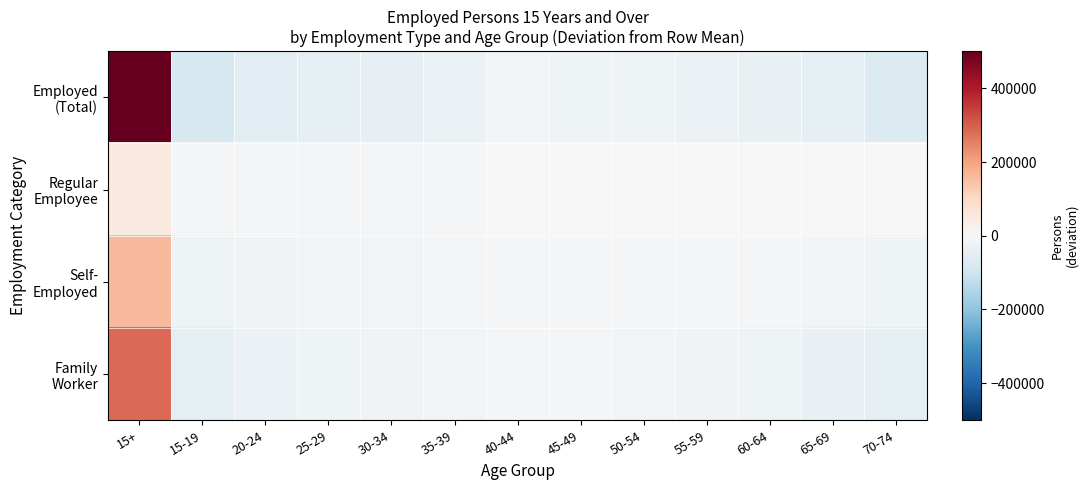

Between 70-74 and 65-69, which is larger?

65-69